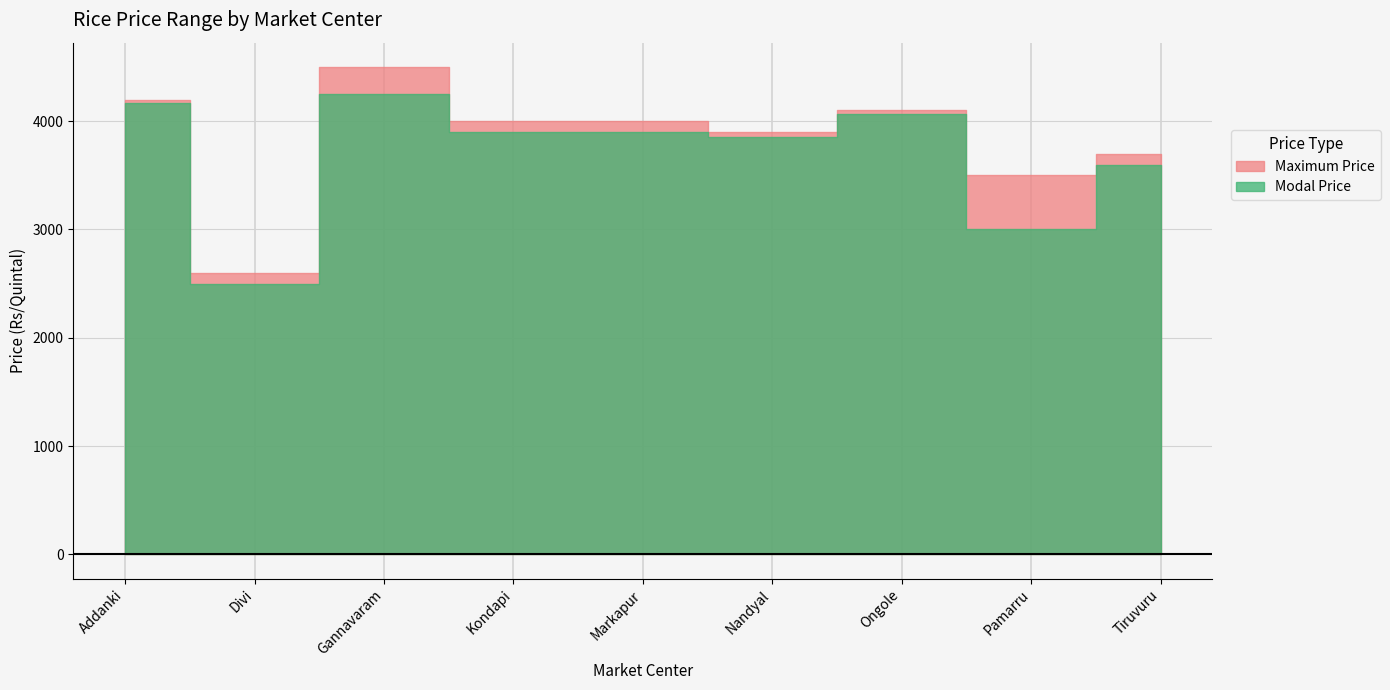

What position from the right is Markapur?

5